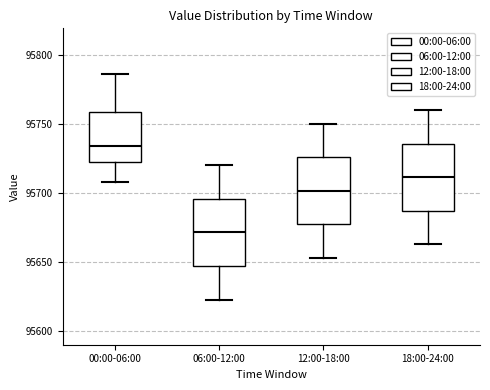

Reading left to right, transcribe this box plot: for each box, give where its median line is, the range the box spans, and where its two whiskers end, as read against the y-axis. The values are not printed on the chart, so give them approximately, as read against the axis.

00:00-06:00: median 95735, box 95720 to 95760, whiskers 95710 to 95785
06:00-12:00: median 95670, box 95645 to 95695, whiskers 95625 to 95720
12:00-18:00: median 95700, box 95675 to 95725, whiskers 95655 to 95750
18:00-24:00: median 95710, box 95685 to 95735, whiskers 95665 to 95760